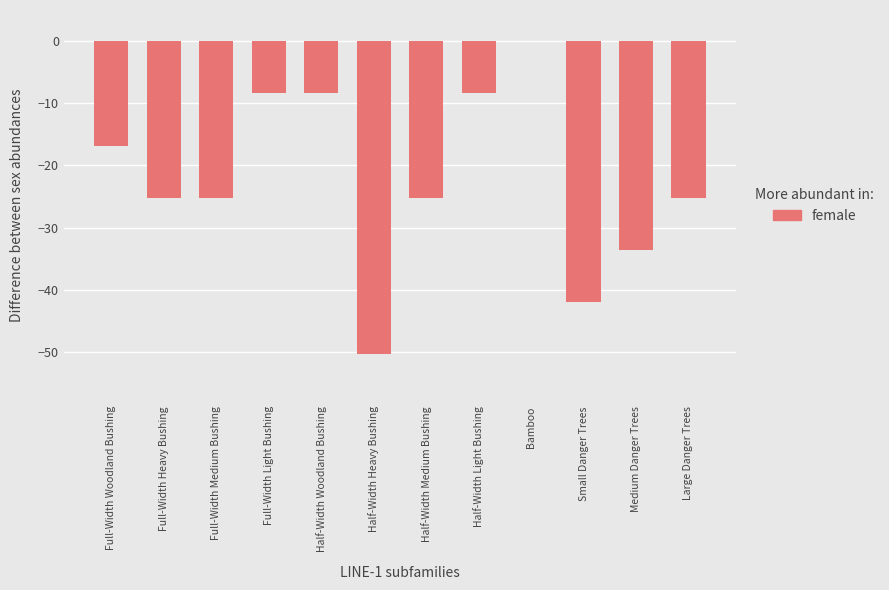

Which category has the highest value across all series?

Bamboo